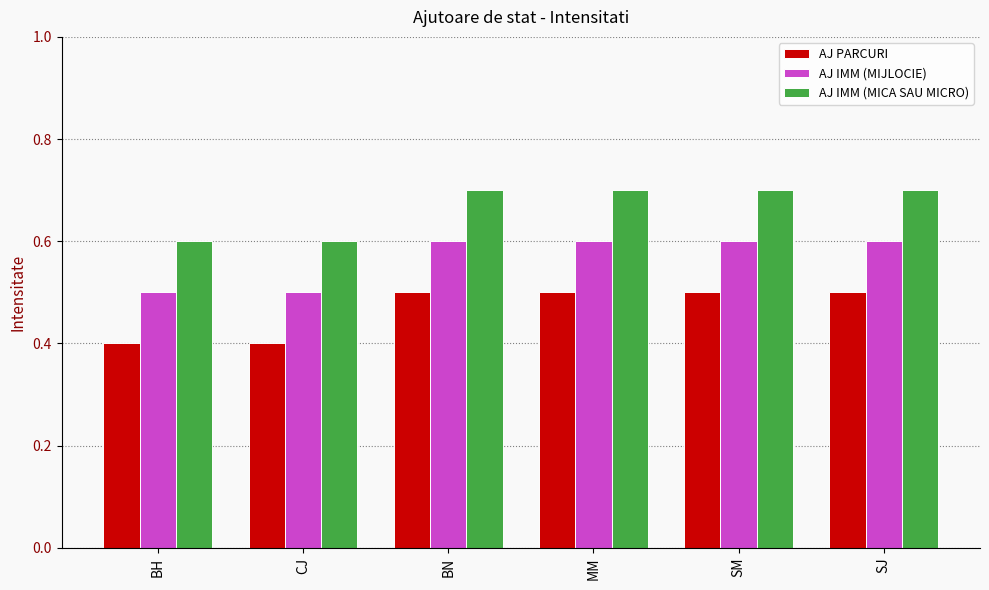

At BH, list the series in order from largest to smallest.

AJ IMM (MICA SAU MICRO), AJ IMM (MIJLOCIE), AJ PARCURI